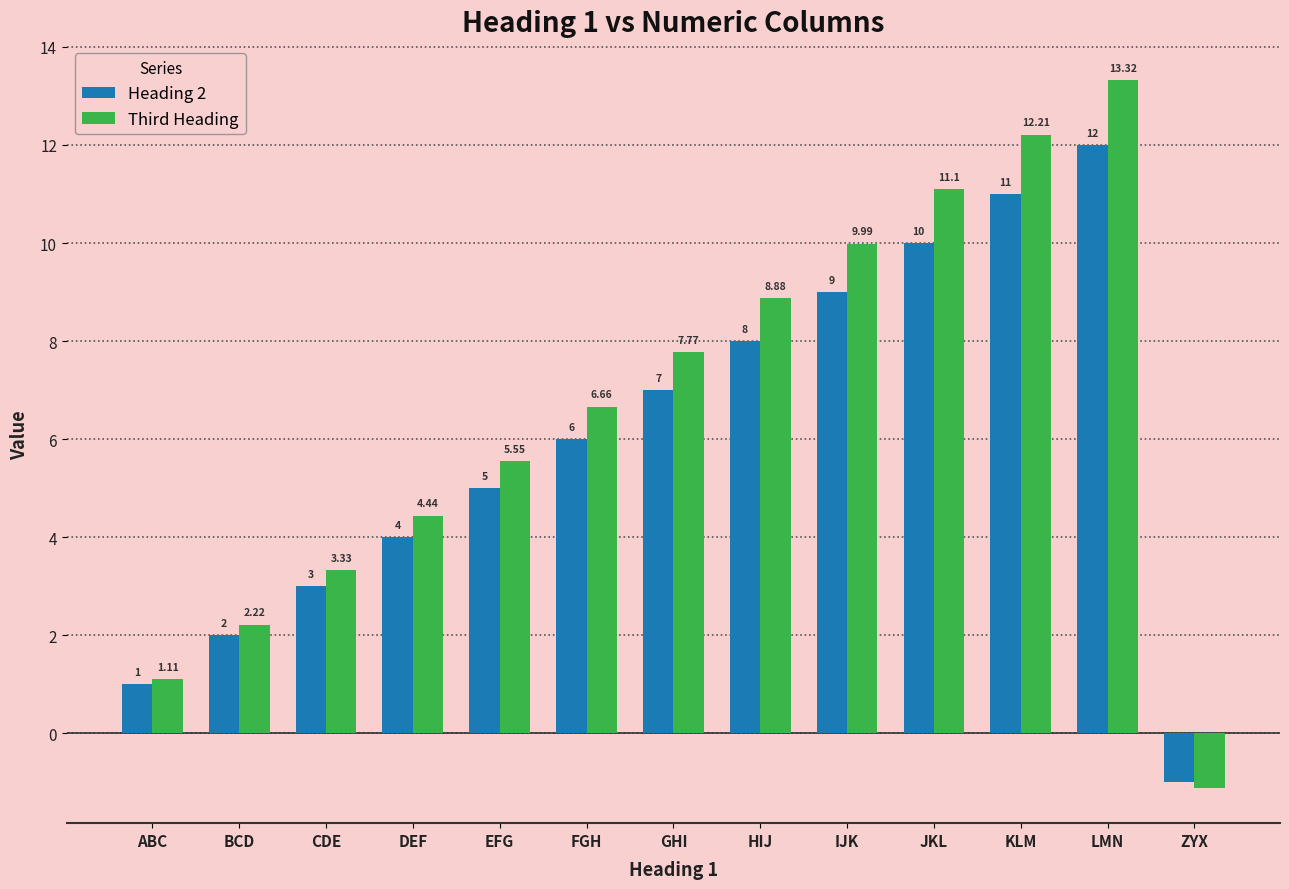

What are all the series names shown in the legend?

Heading 2, Third Heading